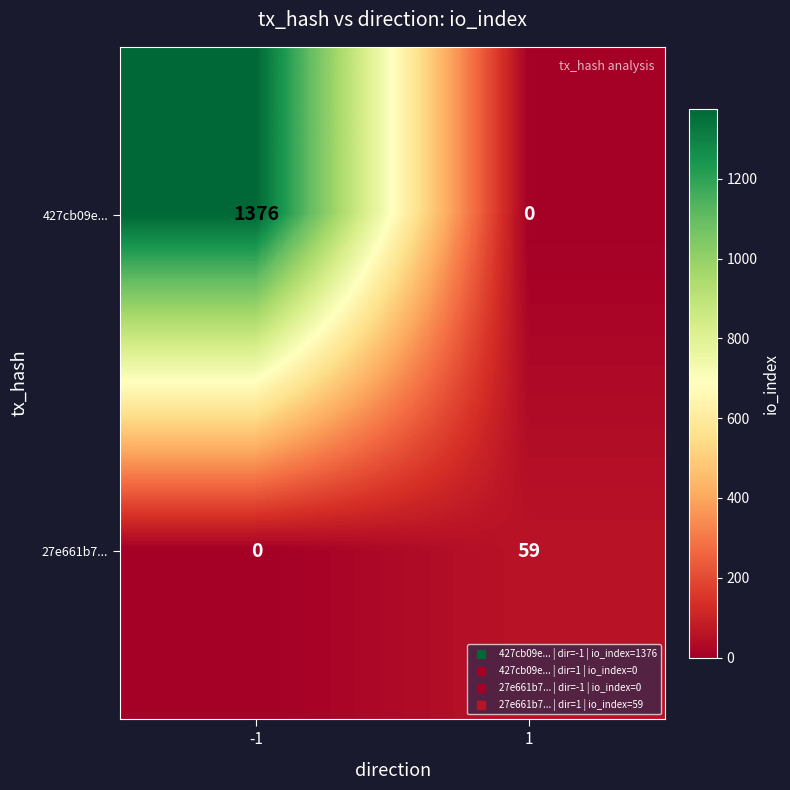

List the series in order of their peak value, lowest first.

27e661b7..., 427cb09e...